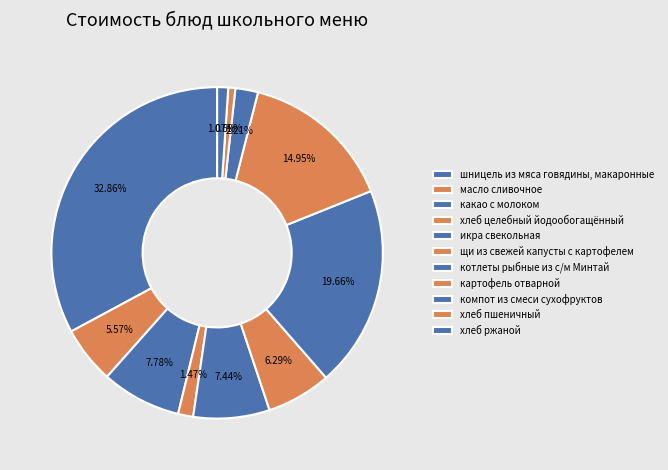

Is компот из смеси сухофруктов the majority of the pie?

No